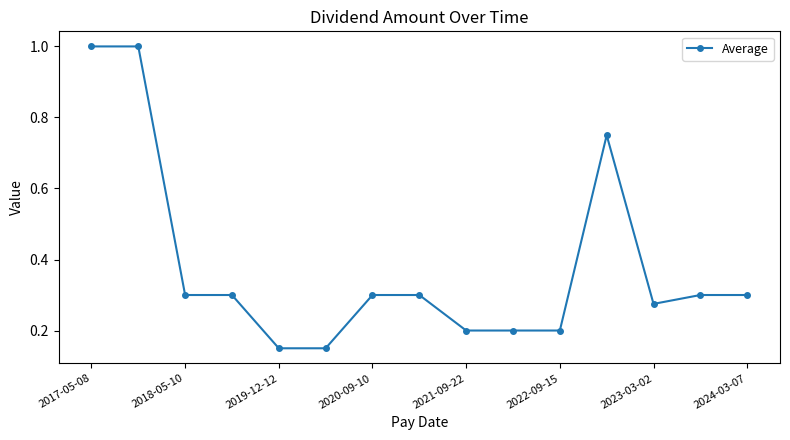

What is the greatest value displayed?

1.0